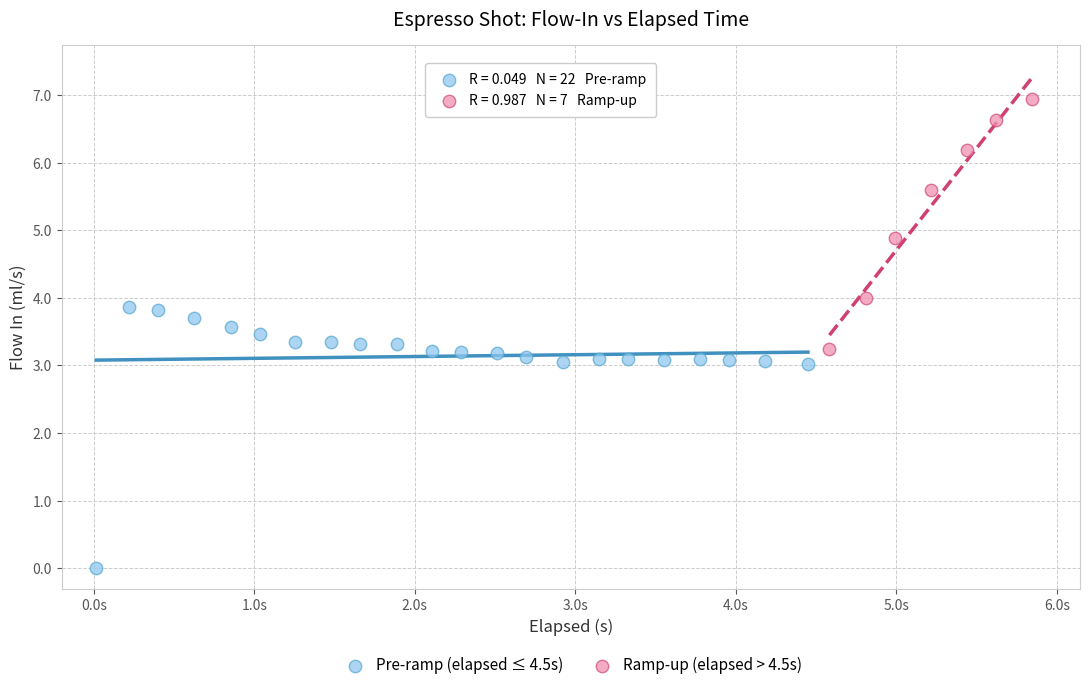

Which series contains the highest Y value?

Ramp-up (elapsed > 4.5s)